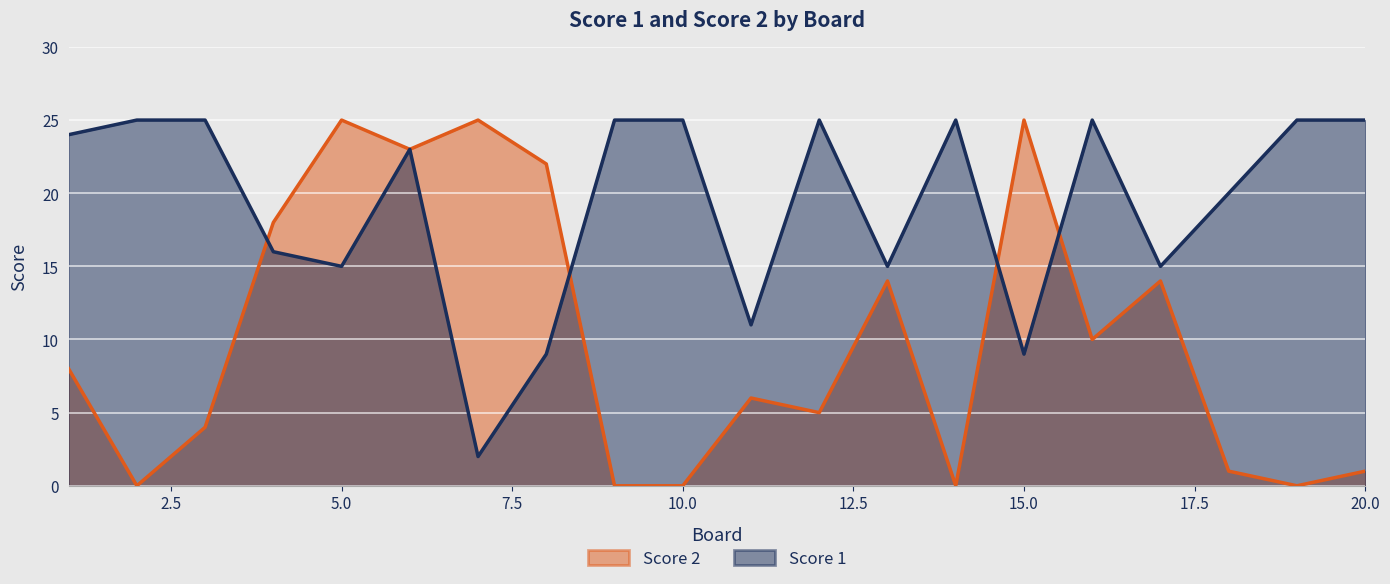

How many lines are shown in the chart?

2